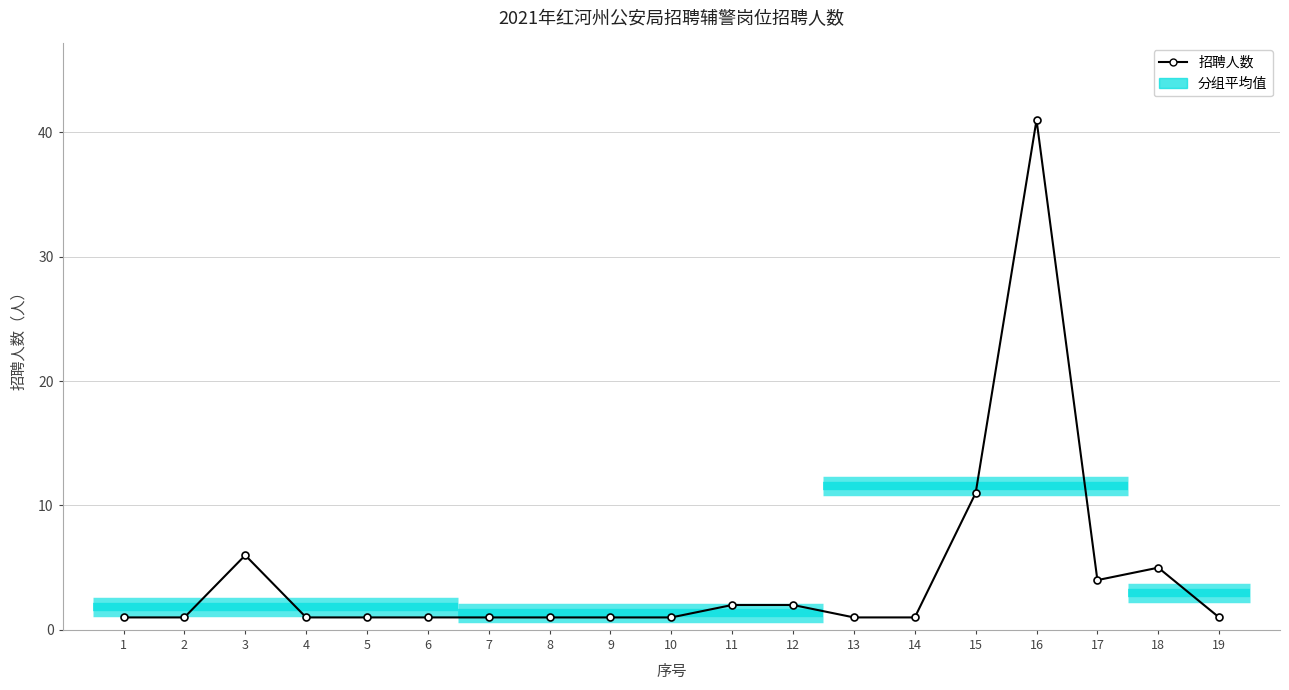

What is the value of the 8th point from the left?

1